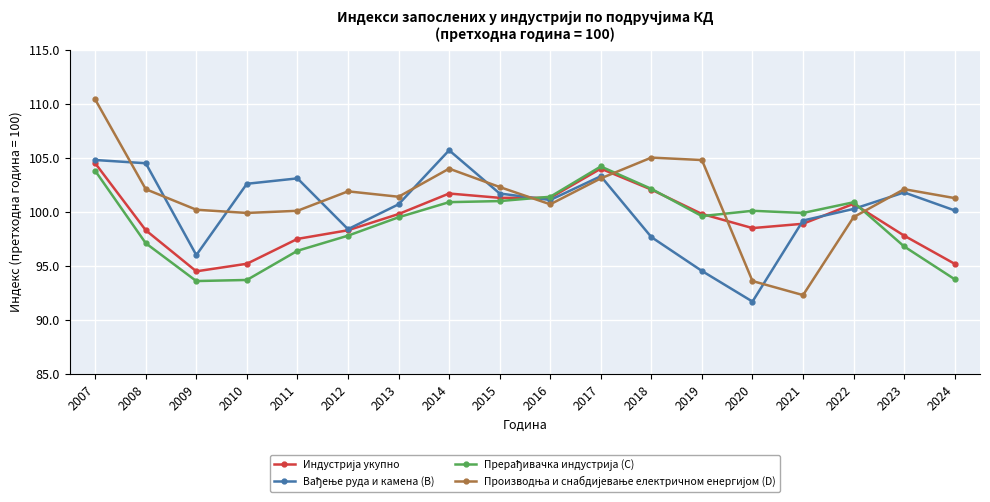

Which category has the highest value across all series?

2007